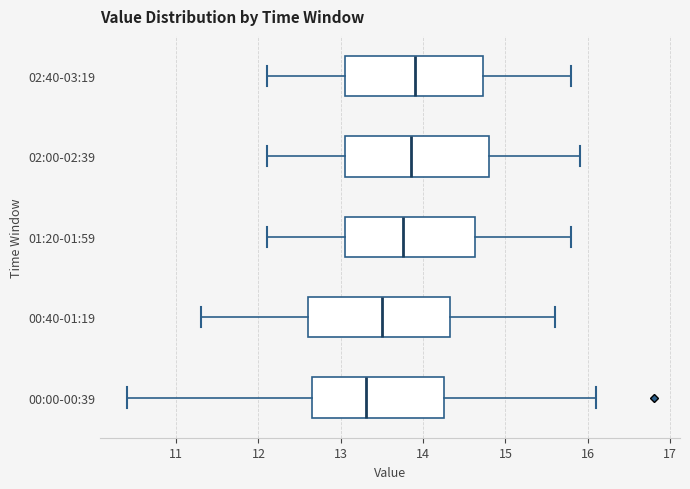

Where is the left edge of the box for 01:20-01:59 on the x-axis? The values are not printed on the chart, so give them approximately, as read against the axis.

13.1